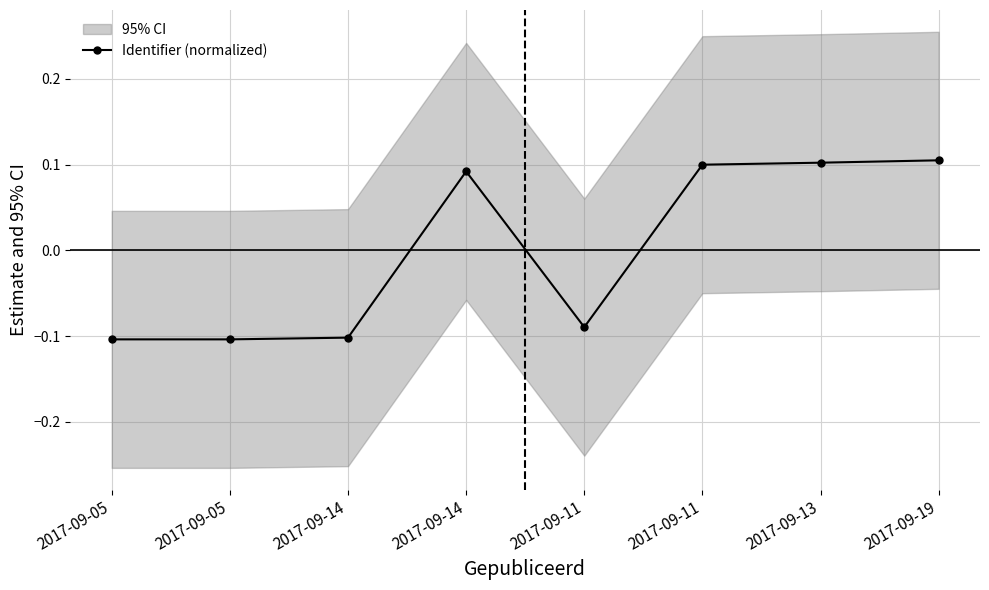

How many values are above zero?

4